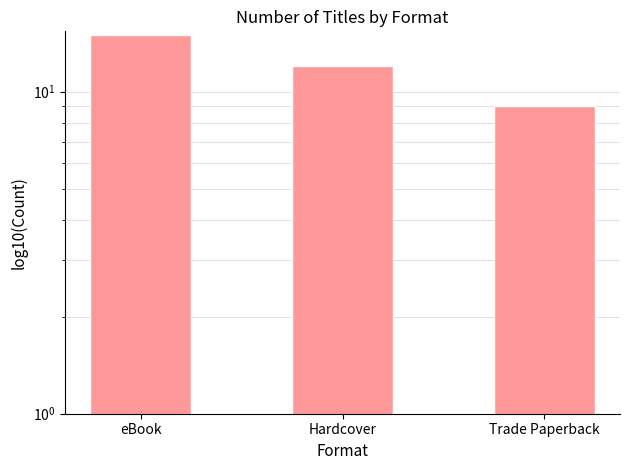

Reading left to right, transcribe all the data shown in this chart.

15	12	9